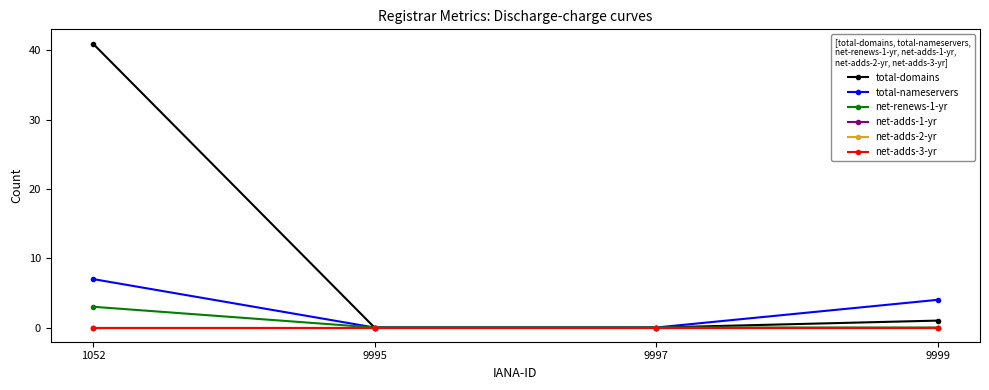

Does the chart have visible grid lines?

No